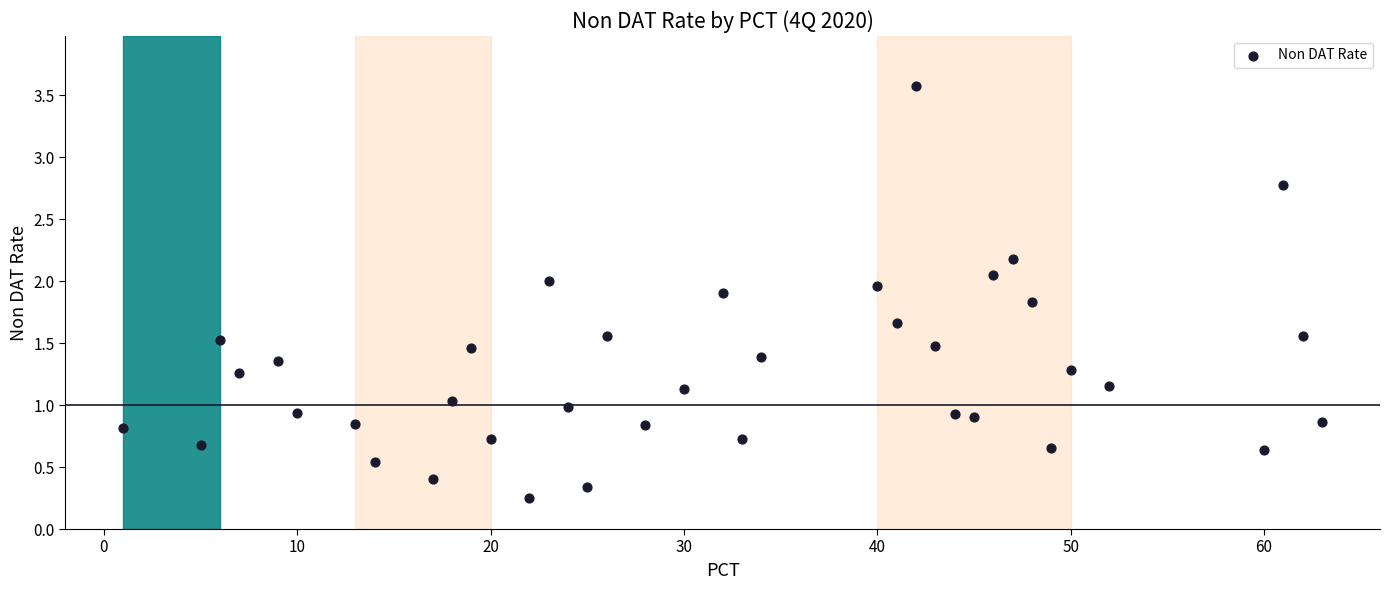

What is the range of X values (max minus min)?

62.0